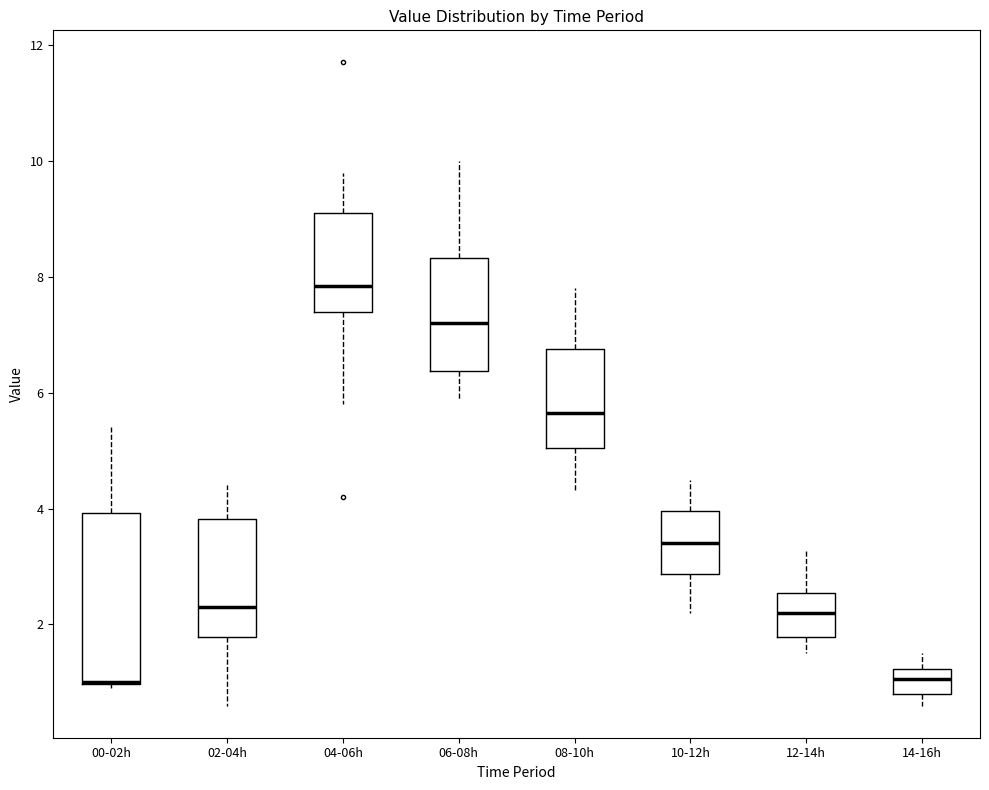

Comparing the boxes themselves (not the whiskers), which one is the tallest?

00-02h